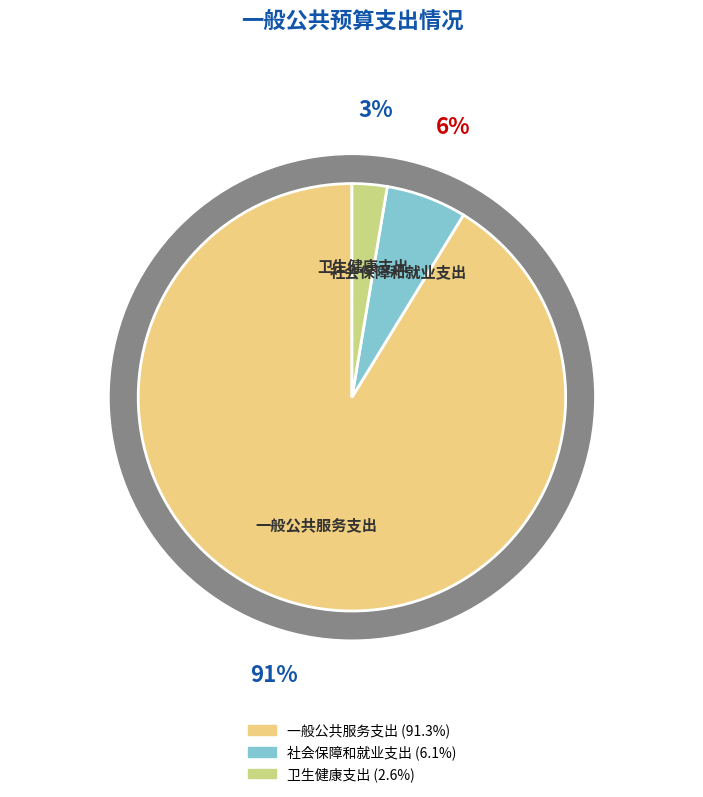

What is the smallest slice in the pie chart?

卫生健康支出